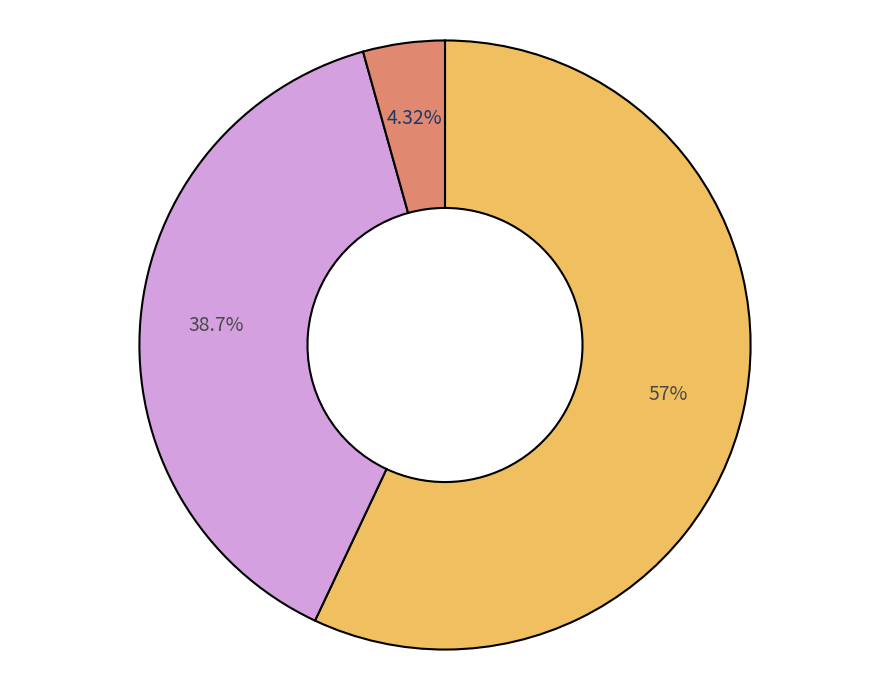

Is there a majority slice in this chart?

Yes